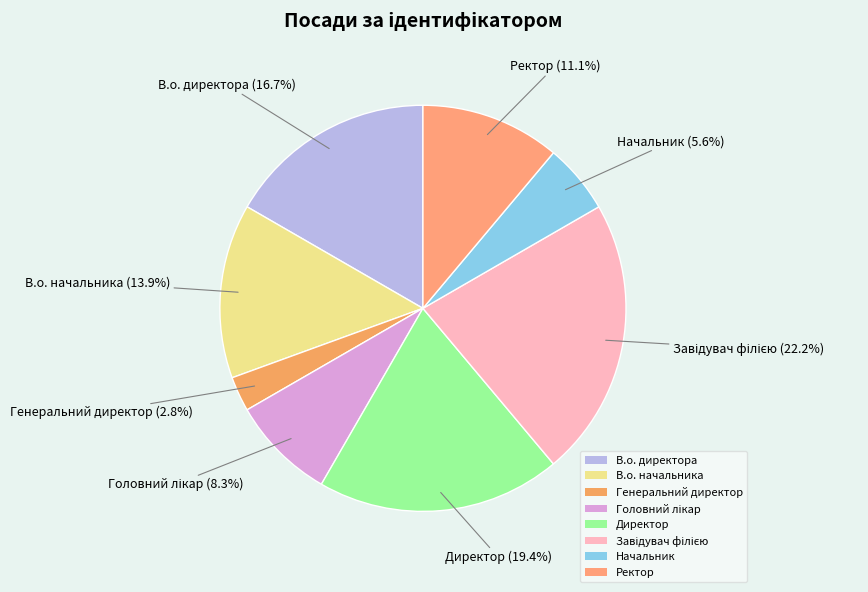

Which has a higher value, В.о. директора or Ректор?

В.о. директора